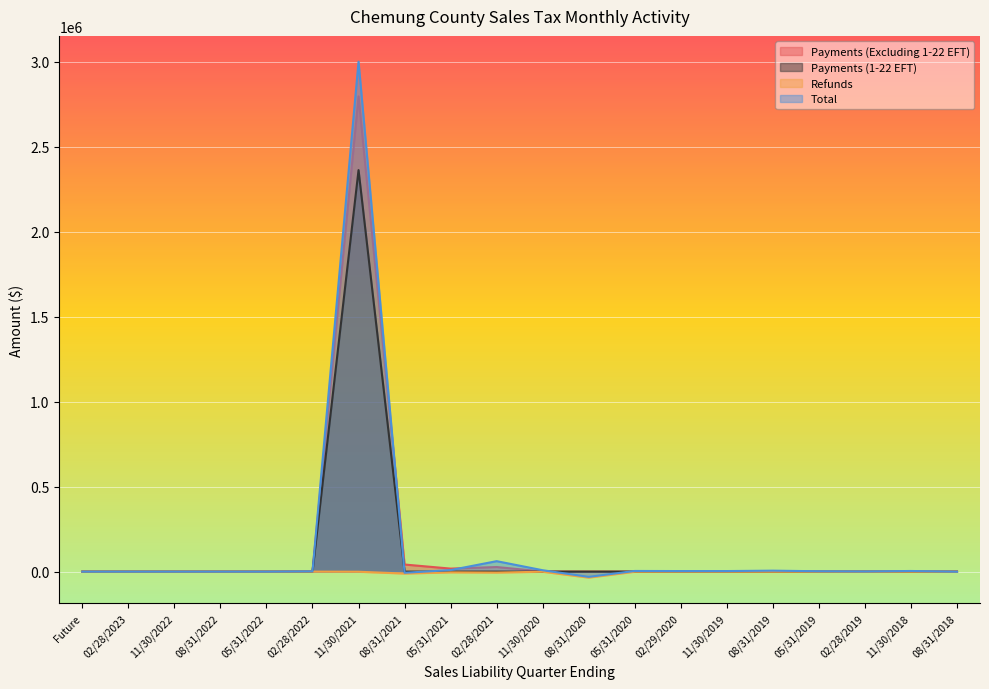

Rank the series at 08/31/2018 from highest to lowest value.

Payments (Excluding 1-22 EFT), Payments (1-22 EFT), Refunds, Total